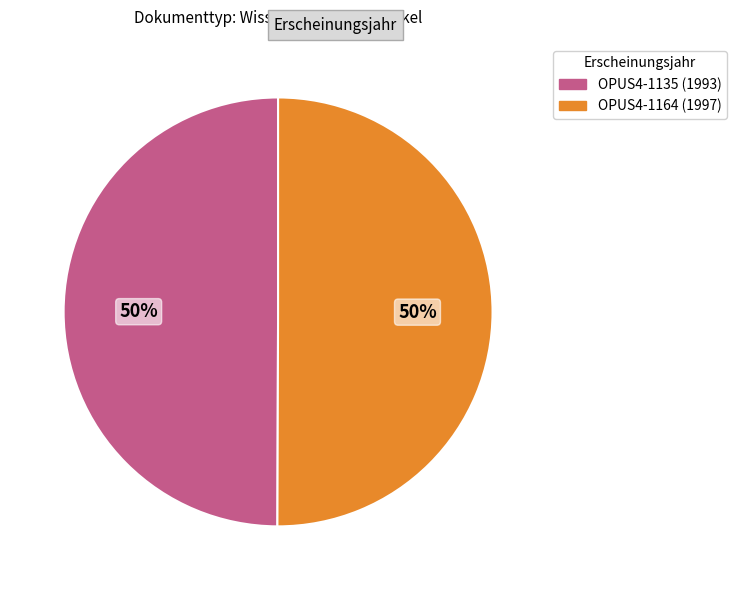

True or false: OPUS4-1135 accounts for 43% of the total.

False